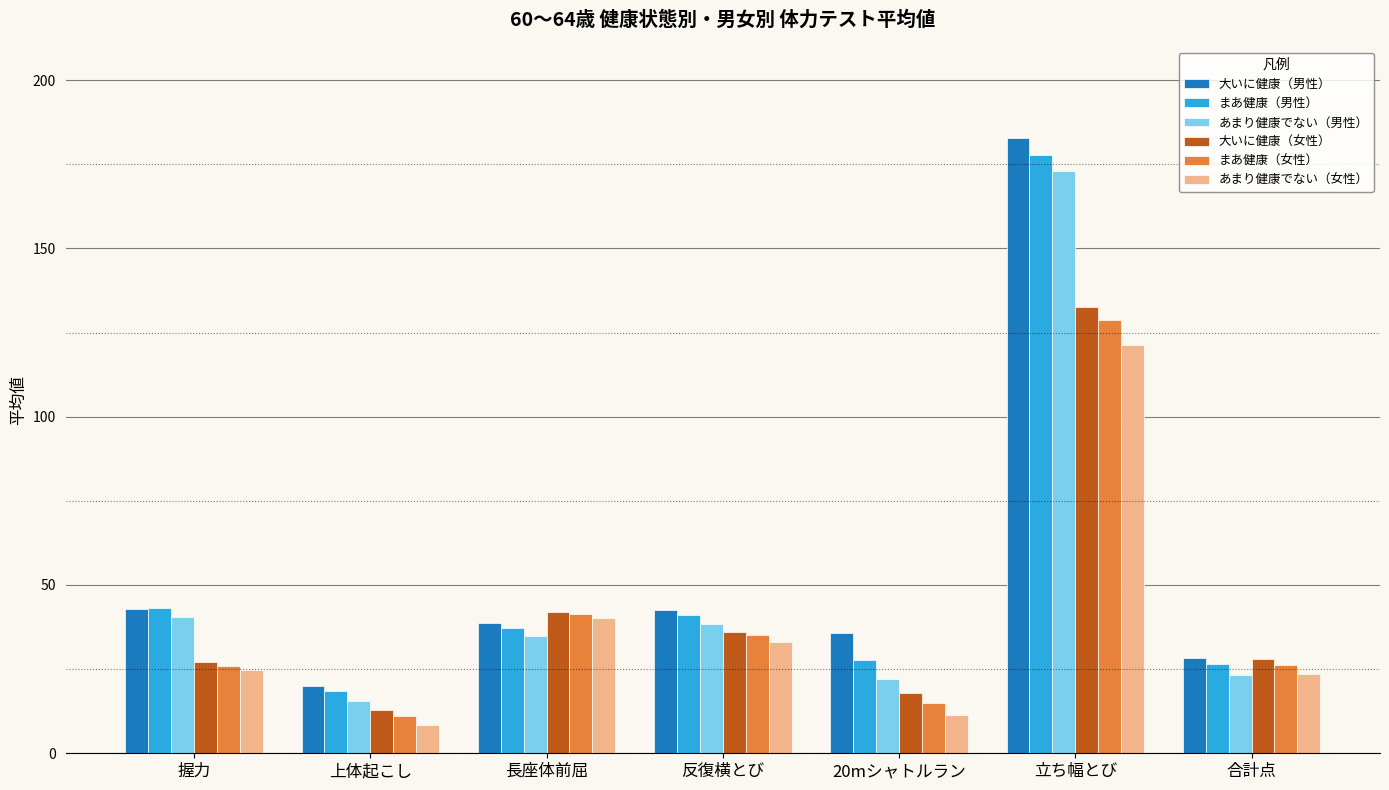

Which series has the largest range (max minus min)?

大いに健康（男性）